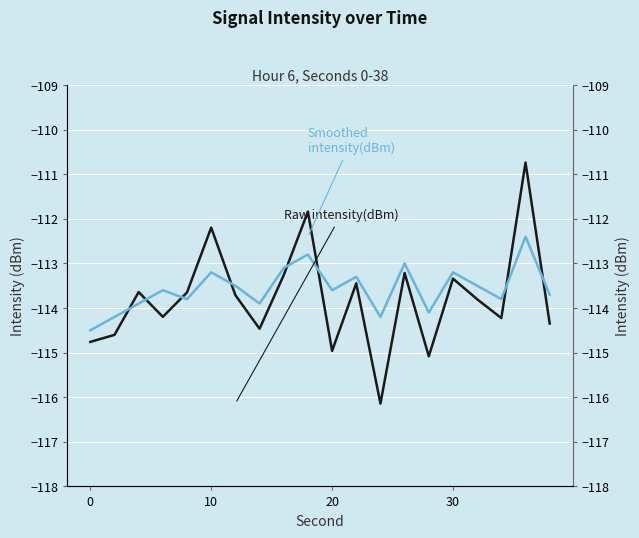

How many interior local peaks does the Smoothed intensity(dBm) series have?

7